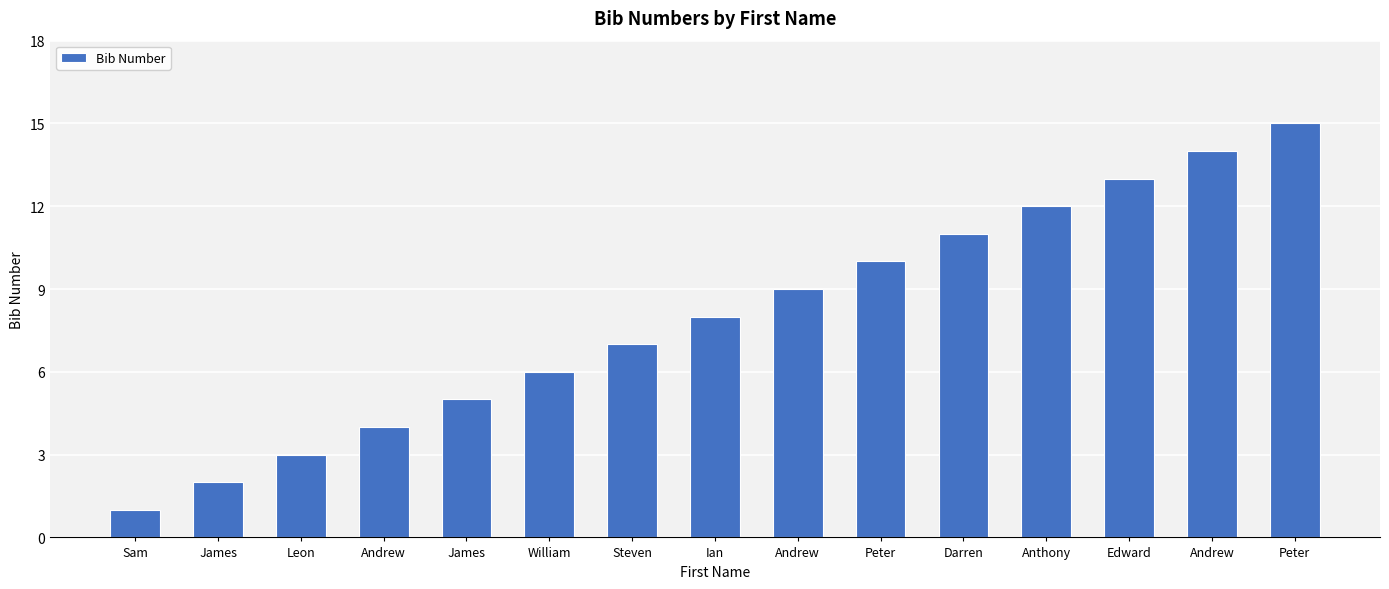

Between Ian and James, which is larger?

Ian